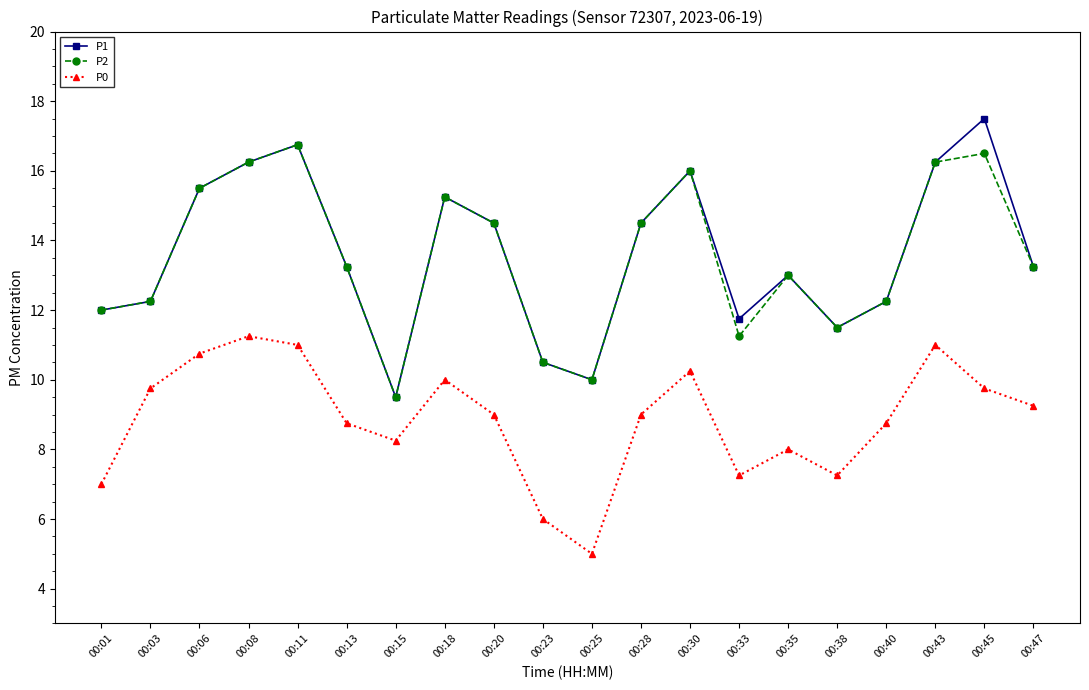

Which category has the highest value in the P1 series?

00:45